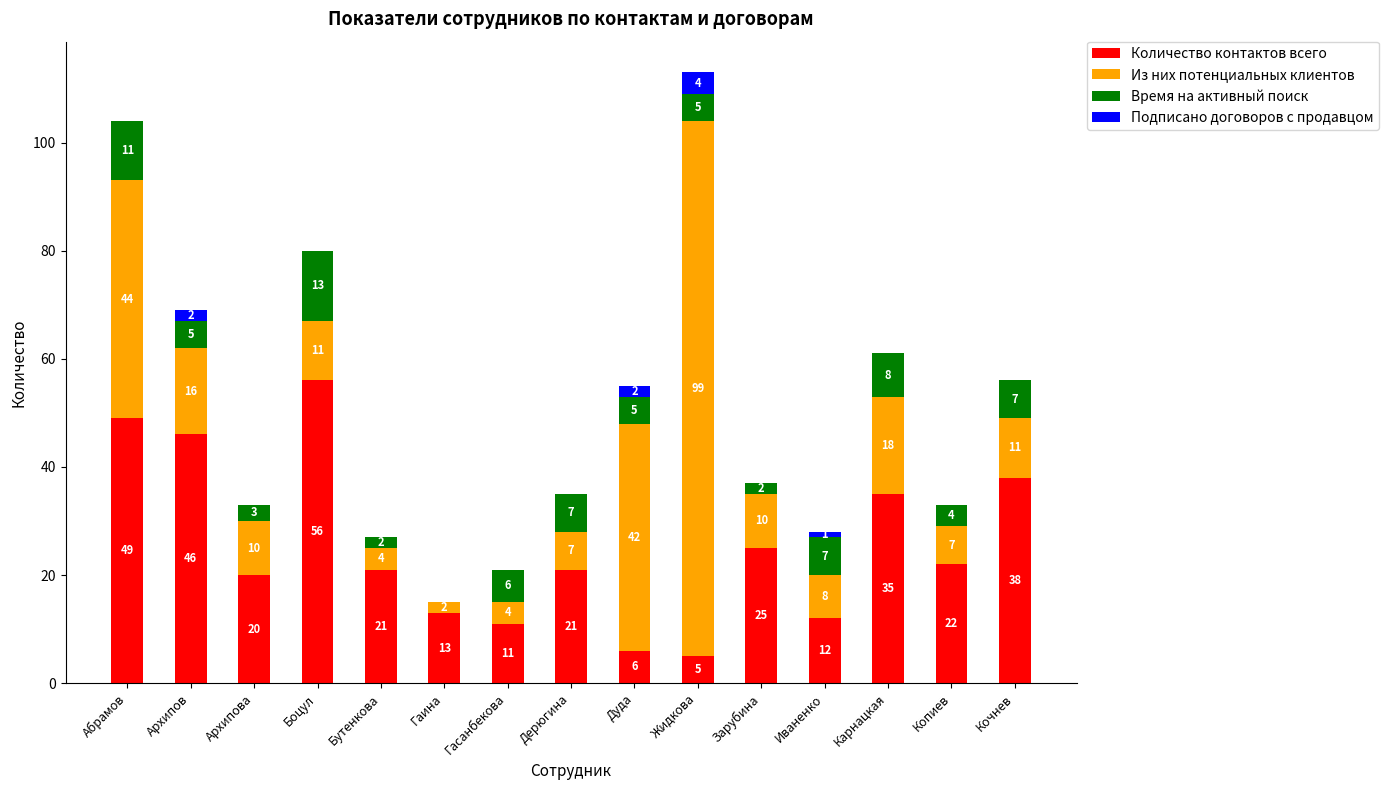

What is the maximum value for Количество контактов всего?

56